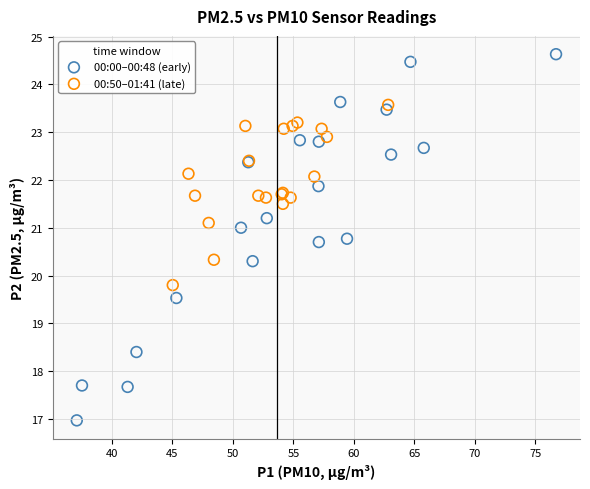

Which series contains the lowest Y value?

00:00–00:48 (early)